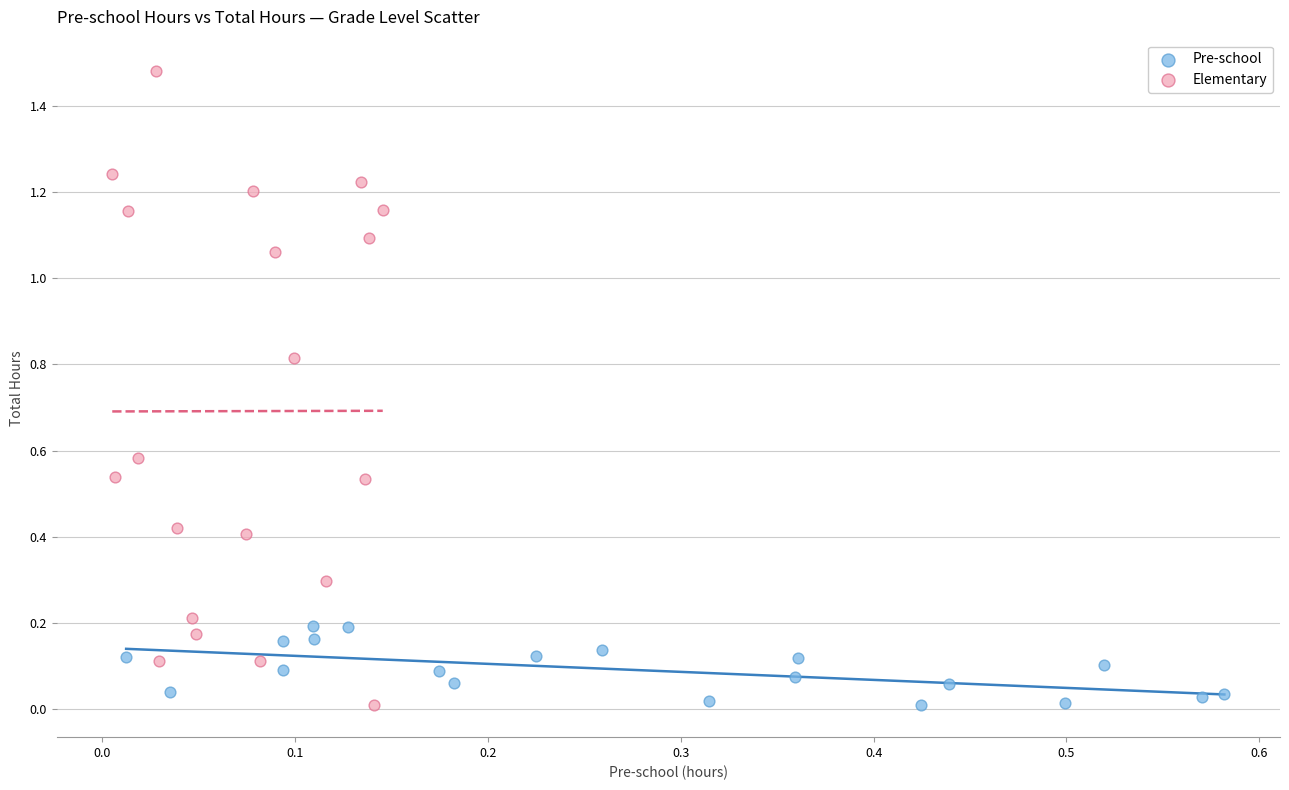

Which series reaches the maximum Y coordinate?

Elementary